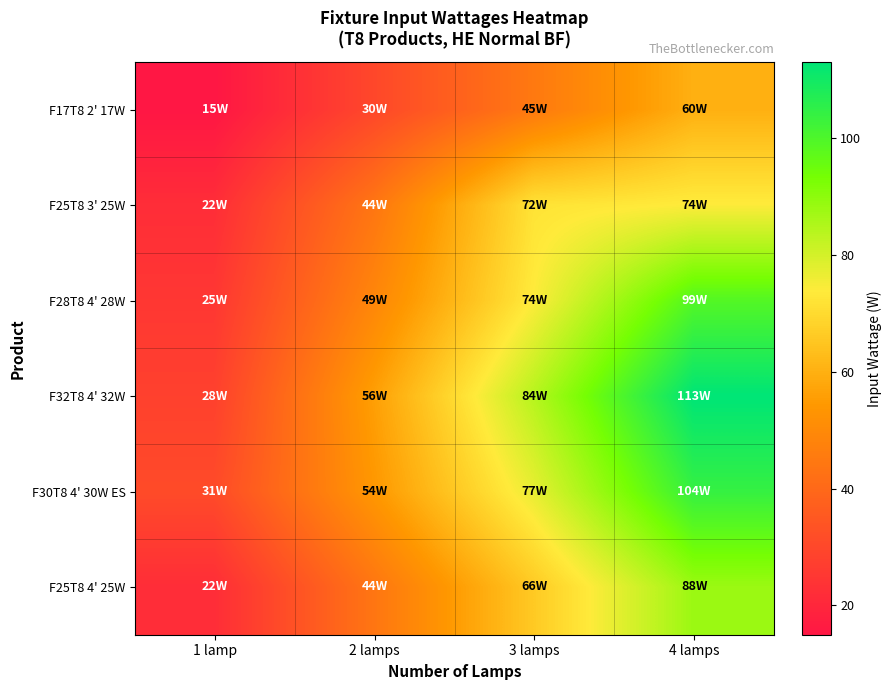

What is the difference between the highest and lowest values at 1 lamp?

16